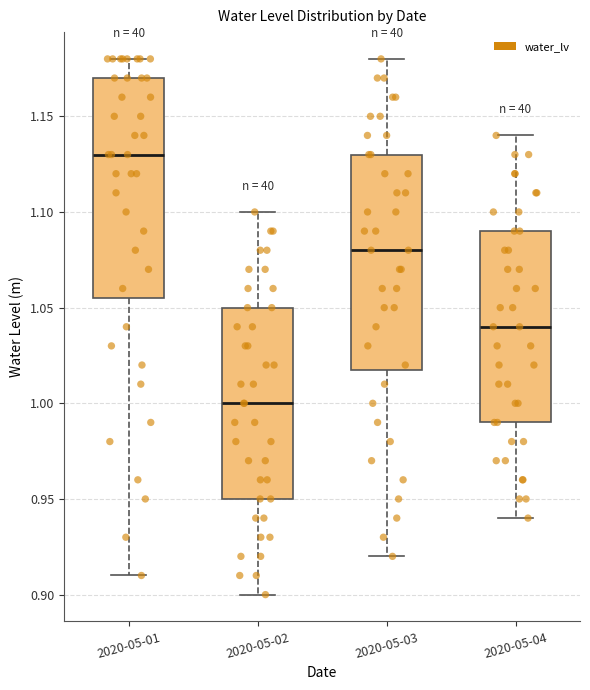

Reading left to right, read every box against the y-axis: the position of its median line, the range the box covers, and the ends of its whiskers. The values are not printed on the chart, so give them approximately, as read against the axis.

2020-05-01: median 1.130, box 1.055 to 1.170, whiskers 0.910 to 1.180
2020-05-02: median 1.000, box 0.950 to 1.050, whiskers 0.900 to 1.100
2020-05-03: median 1.080, box 1.020 to 1.130, whiskers 0.920 to 1.180
2020-05-04: median 1.040, box 0.990 to 1.090, whiskers 0.940 to 1.140